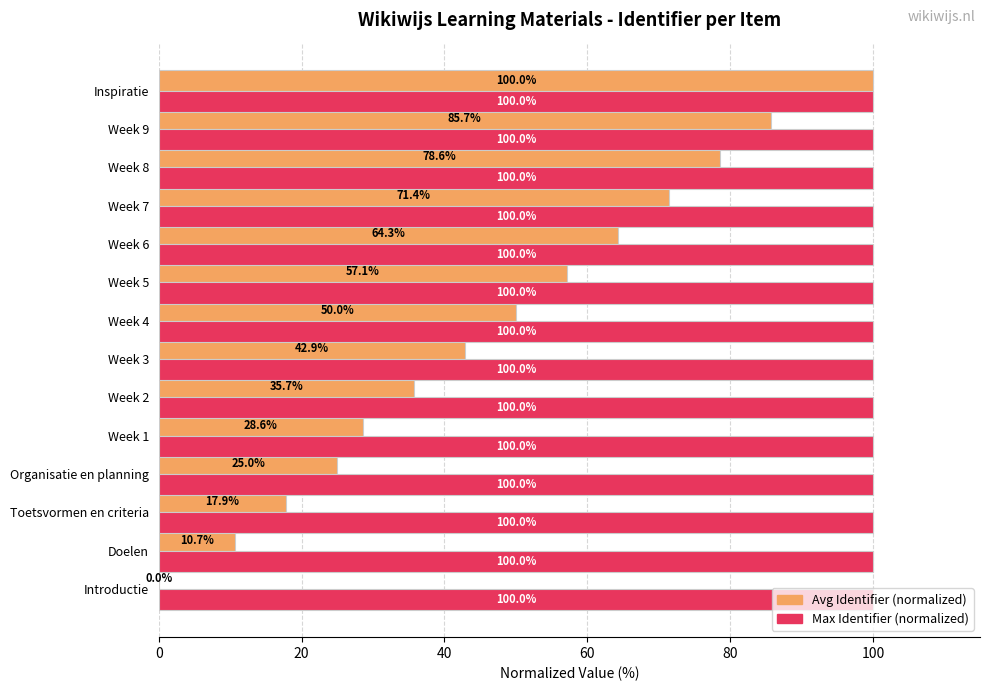

What is the sum of all Max Identifier (normalized) values?

1400.0